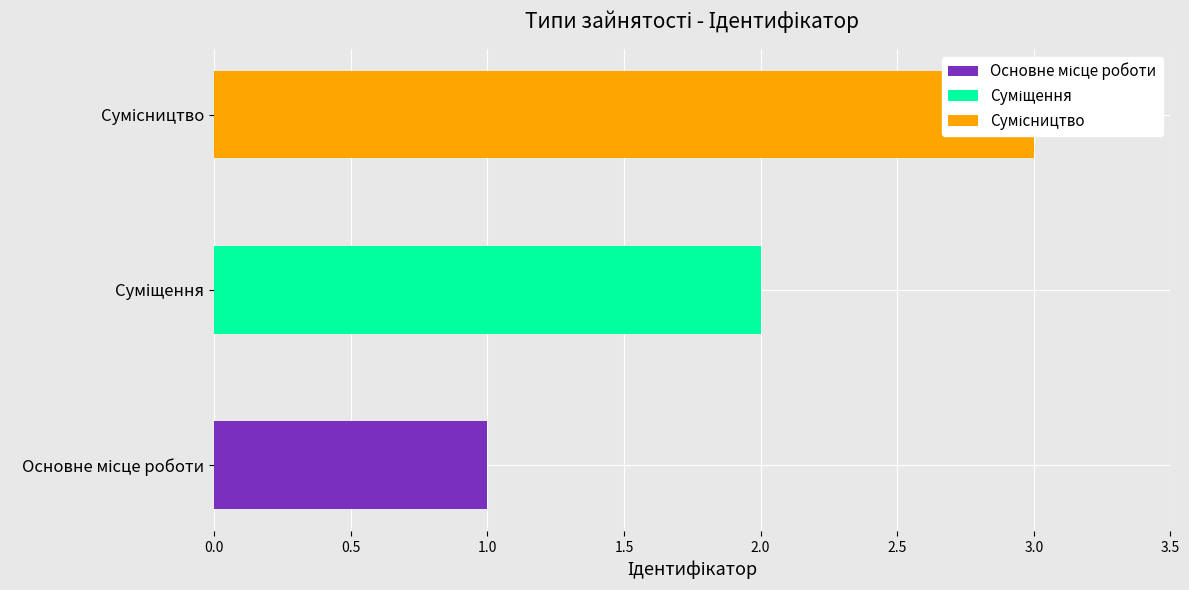

Which category has the lowest value across all series?

Основне місце роботи